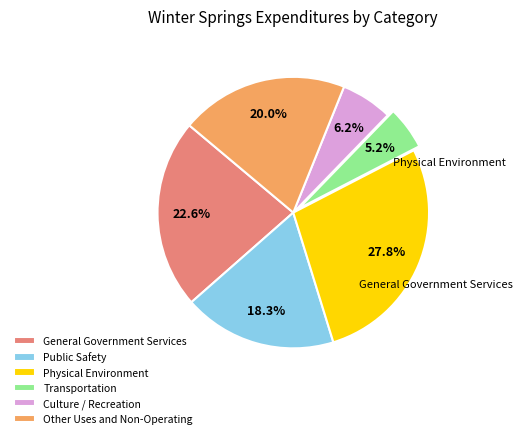

Does Physical Environment represent more than half of the total?

No